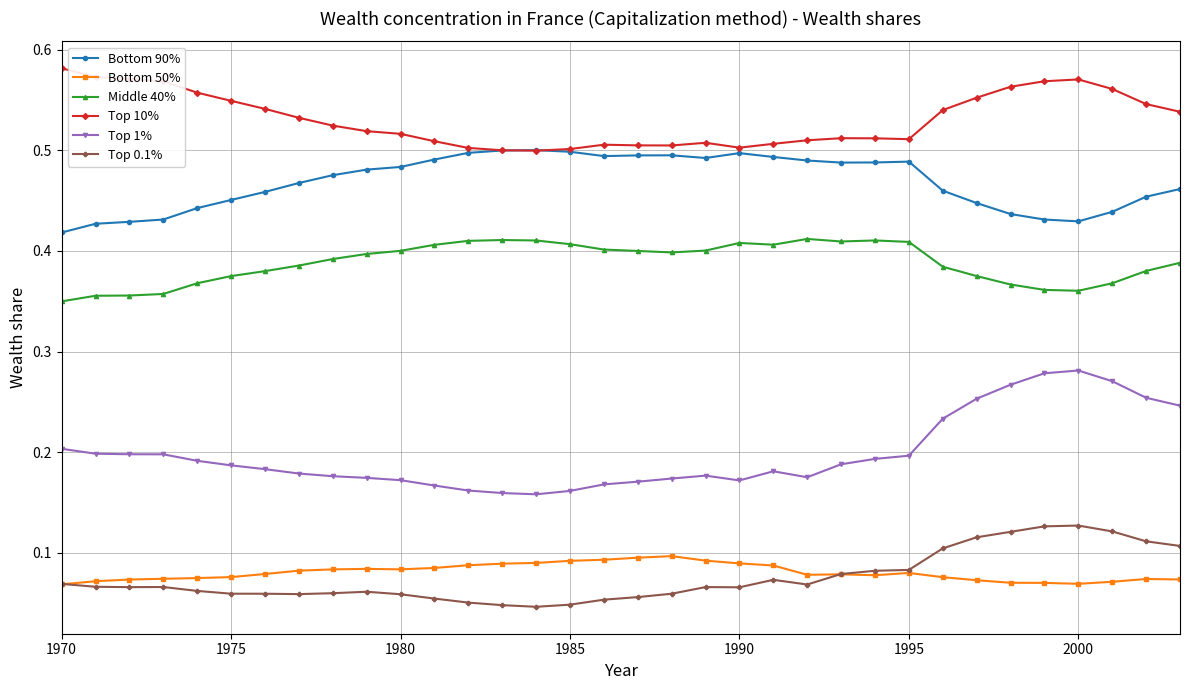

True or false: Top 1% has more than 2 points higher than both neighbors.

True